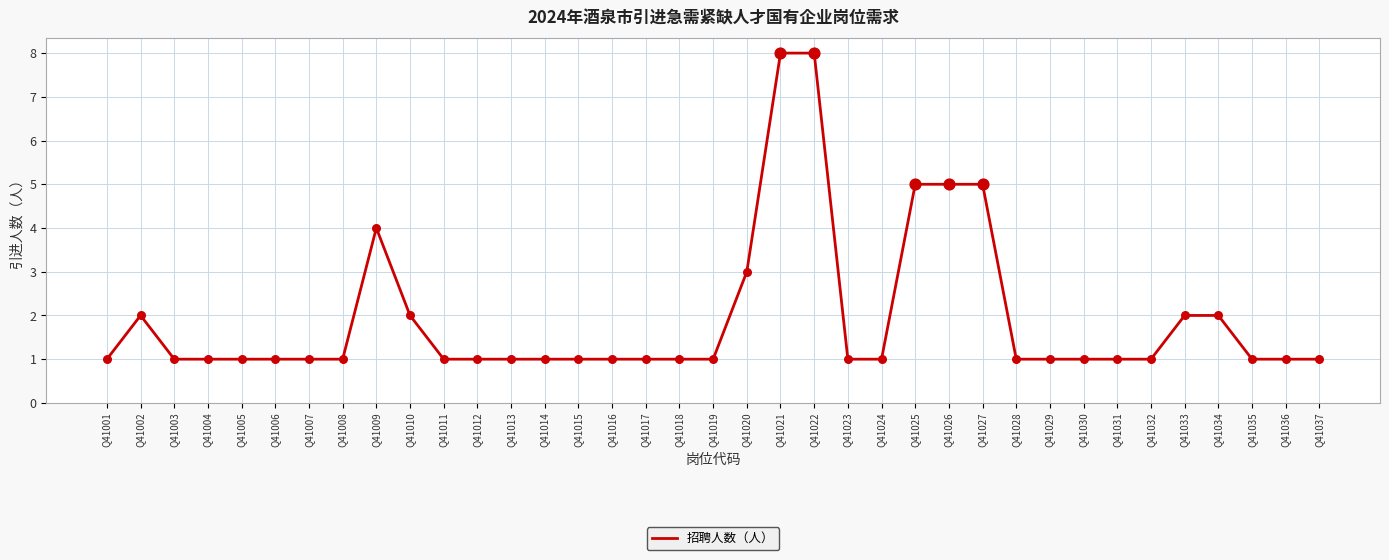

What is the ratio of the value at Q41014 to the value at Q41001?

1.0